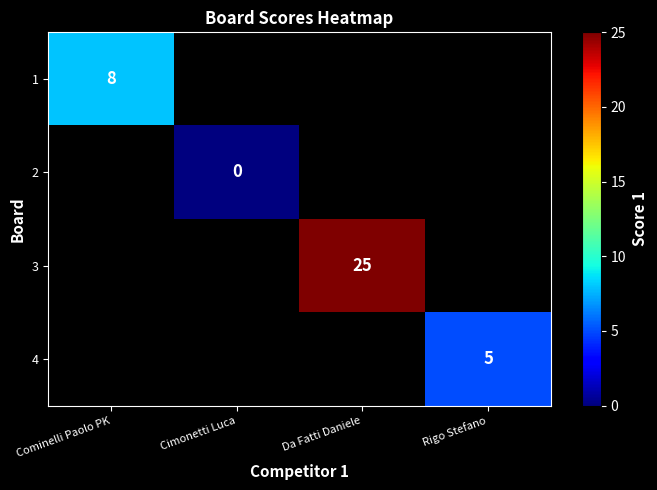

Is the value of 1 at Rigo Stefano greater than the value of 4 at Rigo Stefano?

No